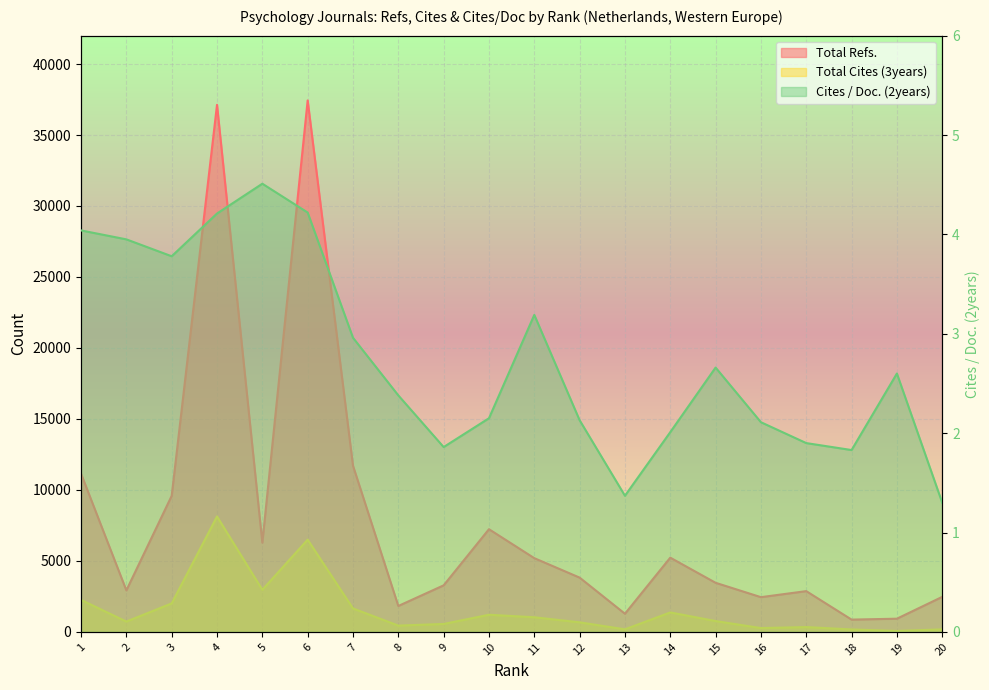

True or false: Cites / Doc. (2years) has a value of 5.2 at 2.

False